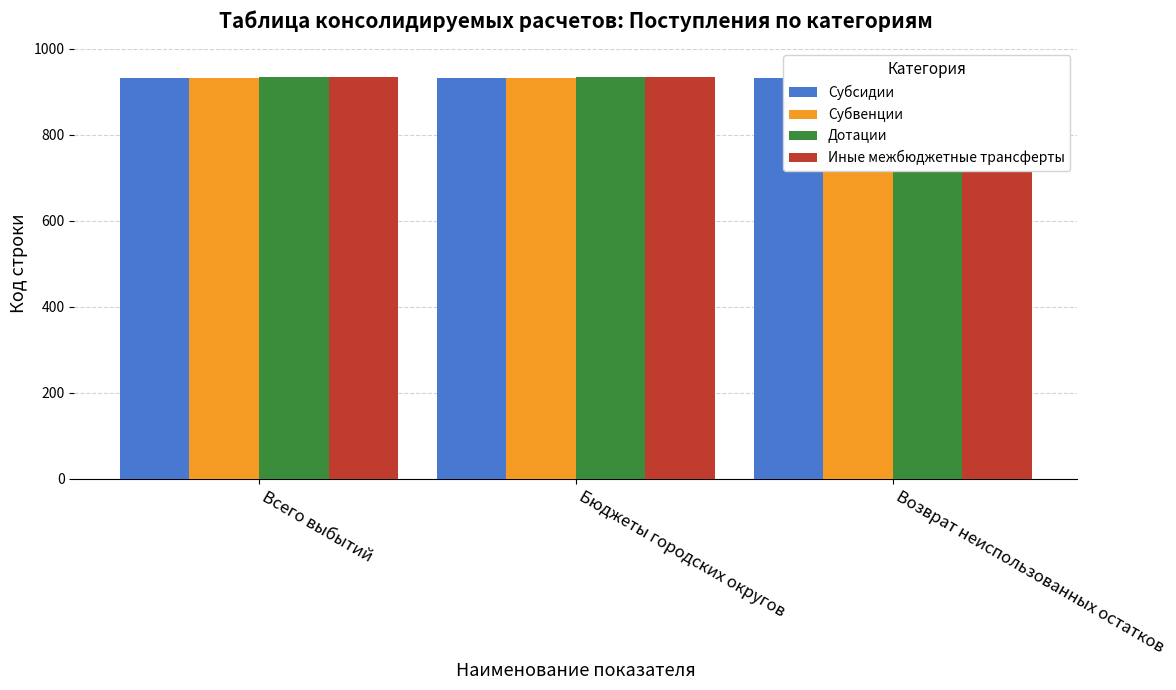

What is the value of the Дотации bar at the 1st from the left?

933